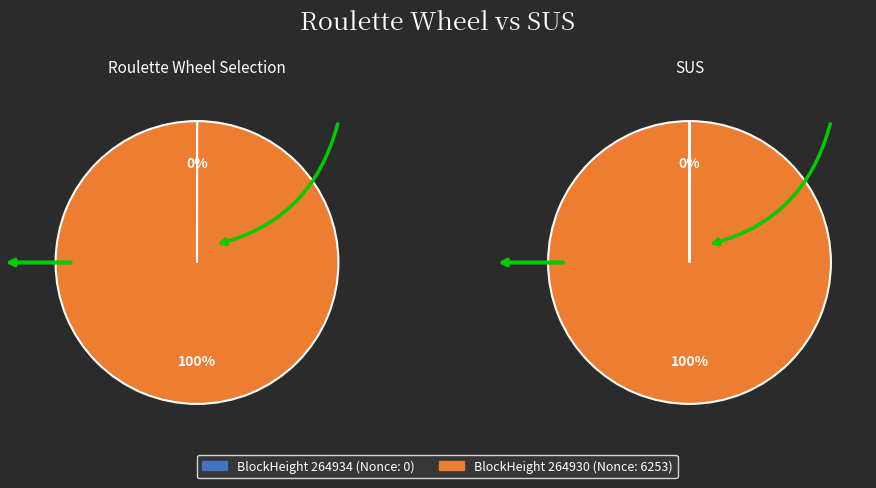

Is it true that 264934 is 0% of the pie?

True